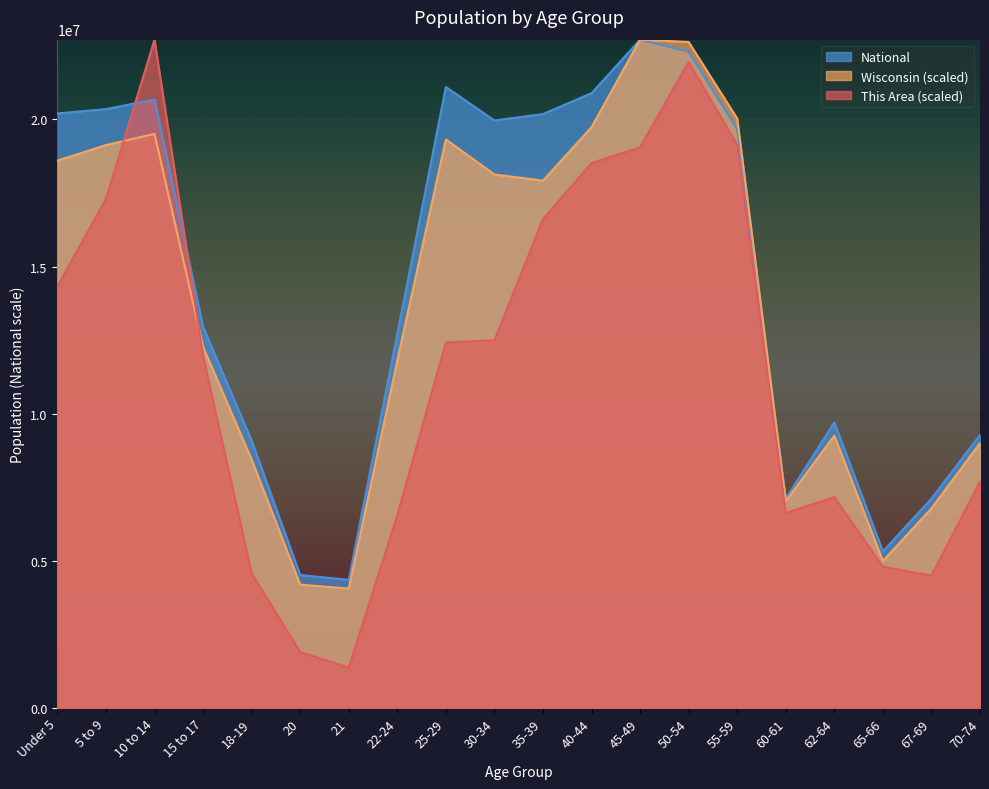

What is the label of the 15th point from the right?

20